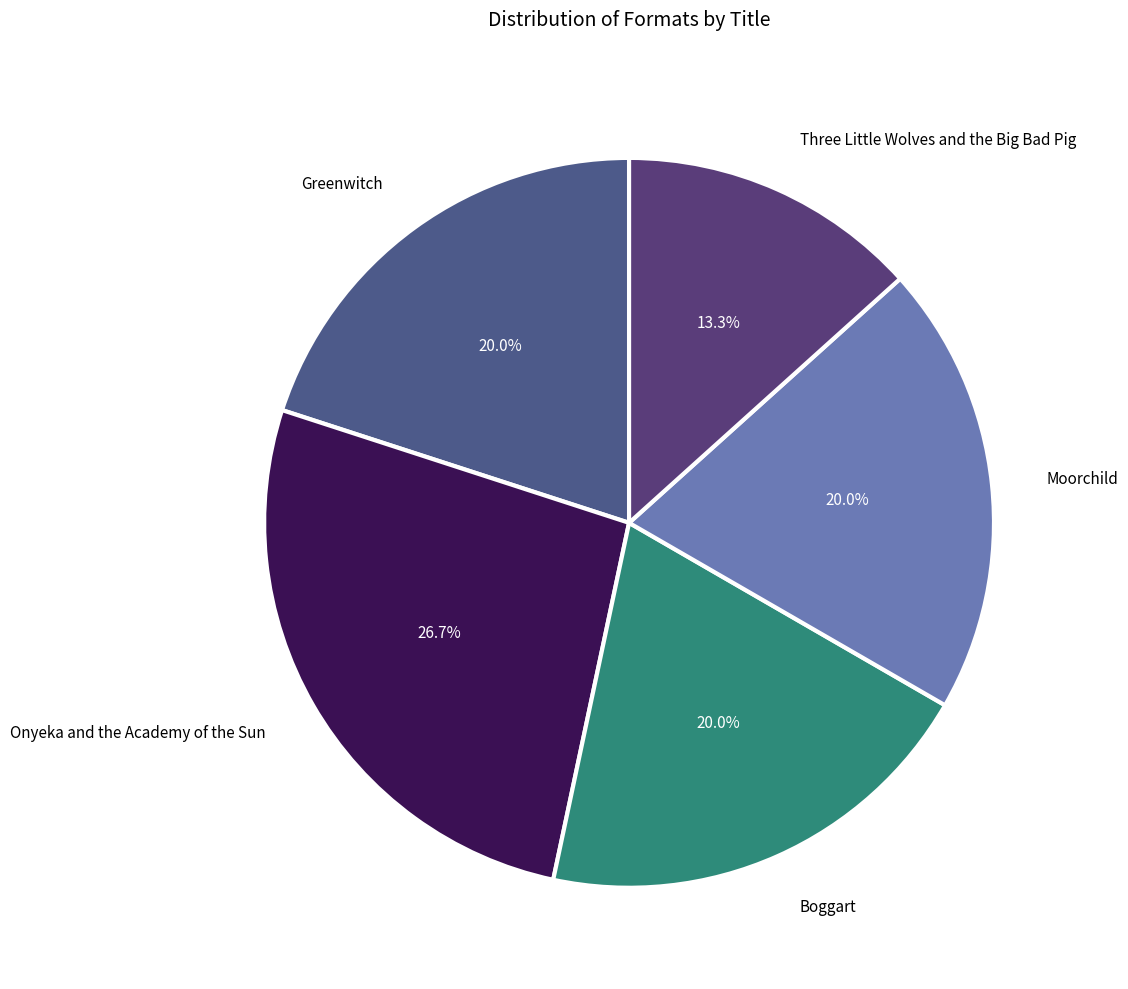

What is the ratio of the value at Onyeka and the Academy of the Sun to the value at Three Little Wolves and the Big Bad Pig?

2.0